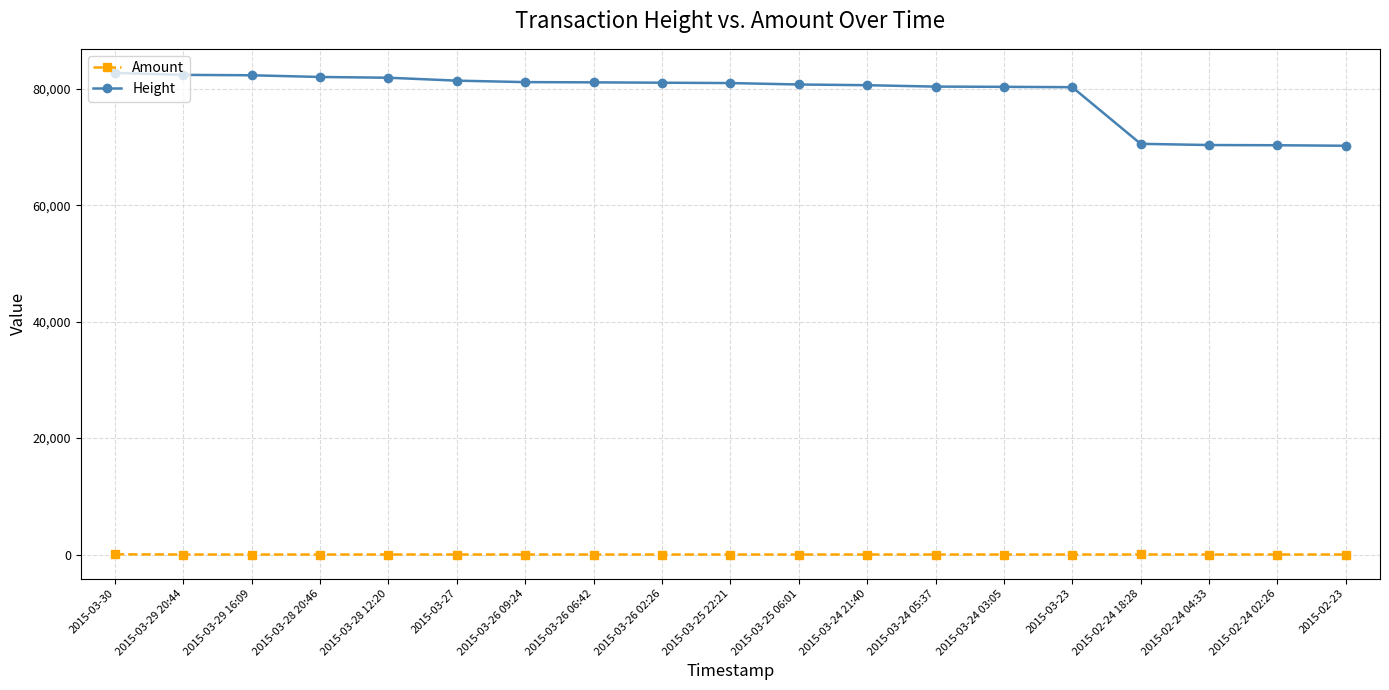

What is the difference between the maximum and minimum values in the Height series?

12508